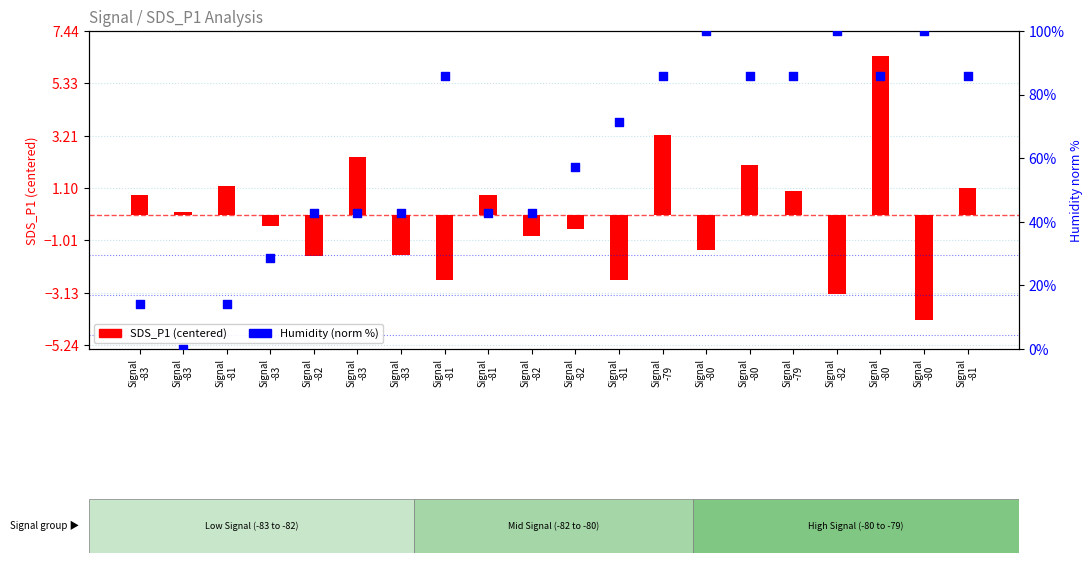

At how many categories does at least one series exceed 1?

19